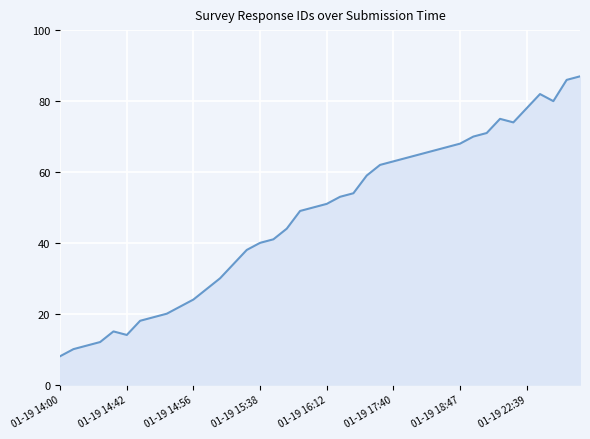

What is the difference between the maximum and minimum values?

79